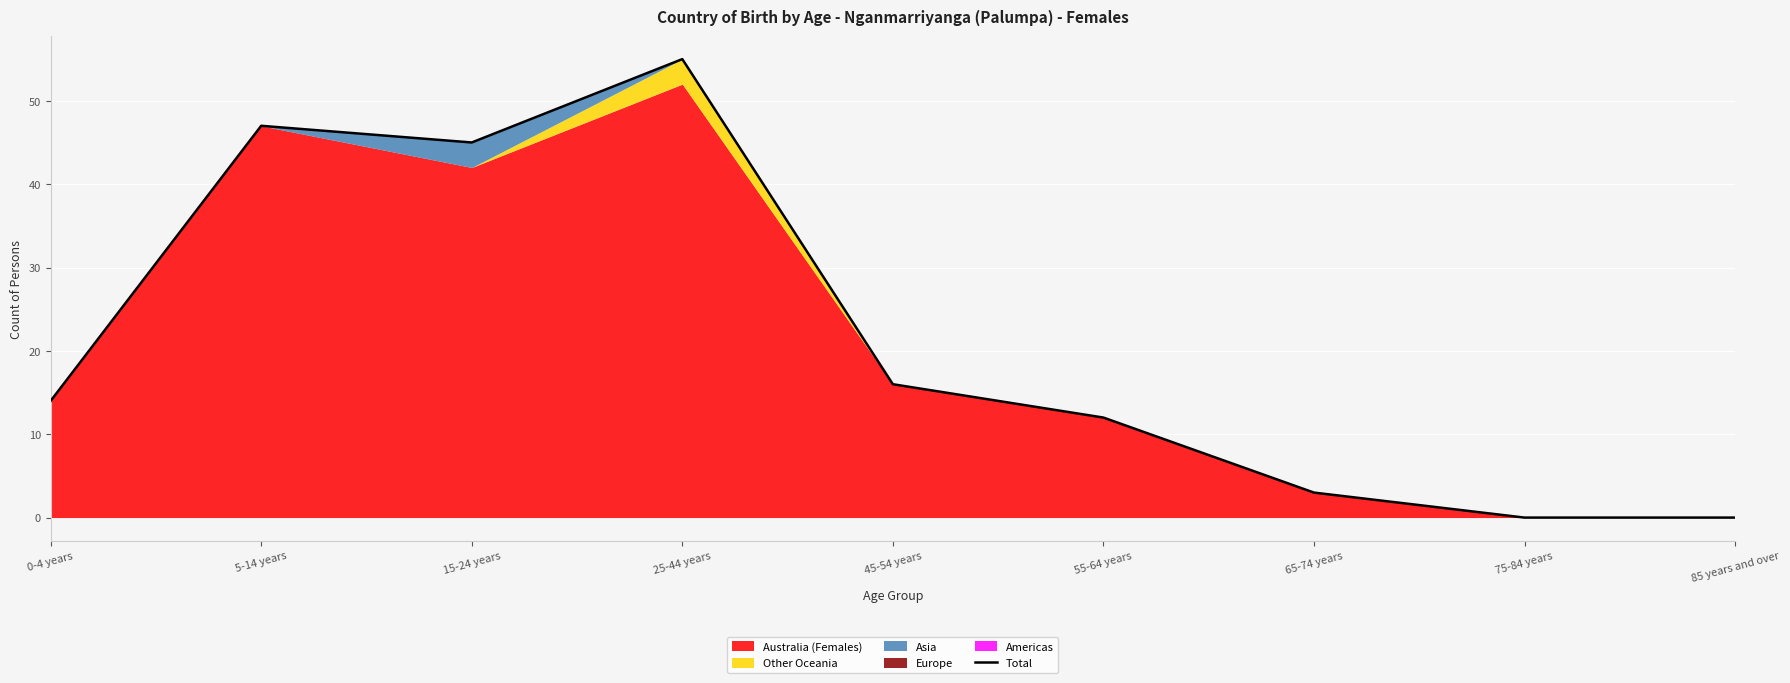

What is the approximate value at 25-44 years, to the nearest 5?

55